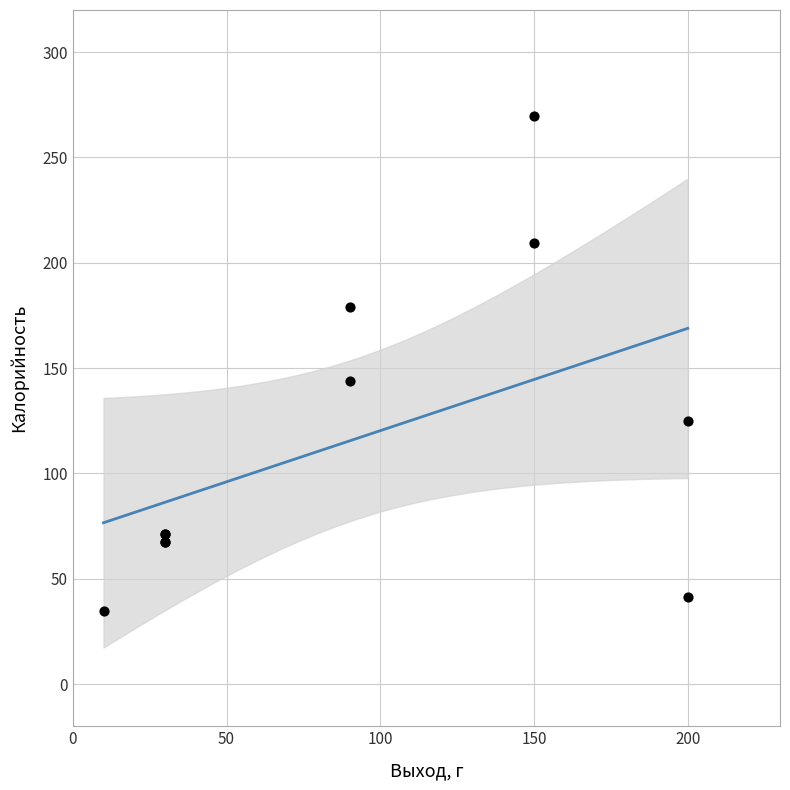

What Y value in the scatter plot is closest to 152?

143.7